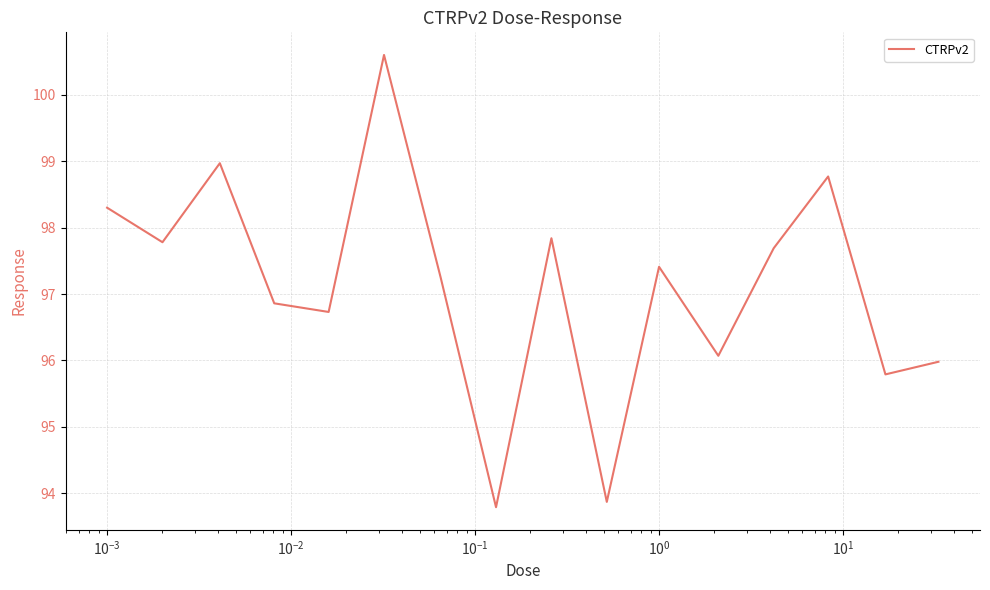

What is the greatest value displayed?

100.6